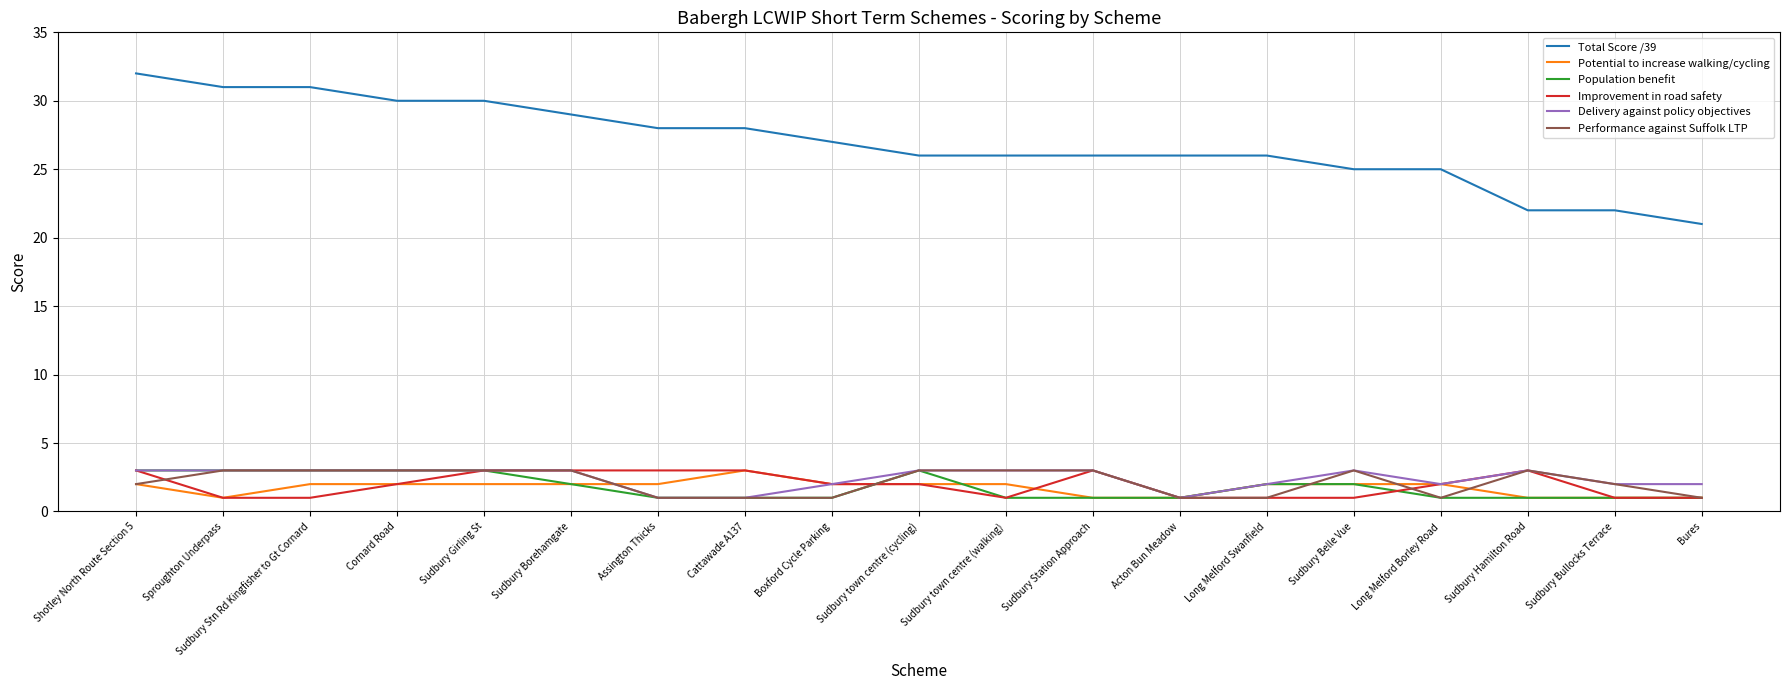

Which series has the widest spread of values?

Total Score /39